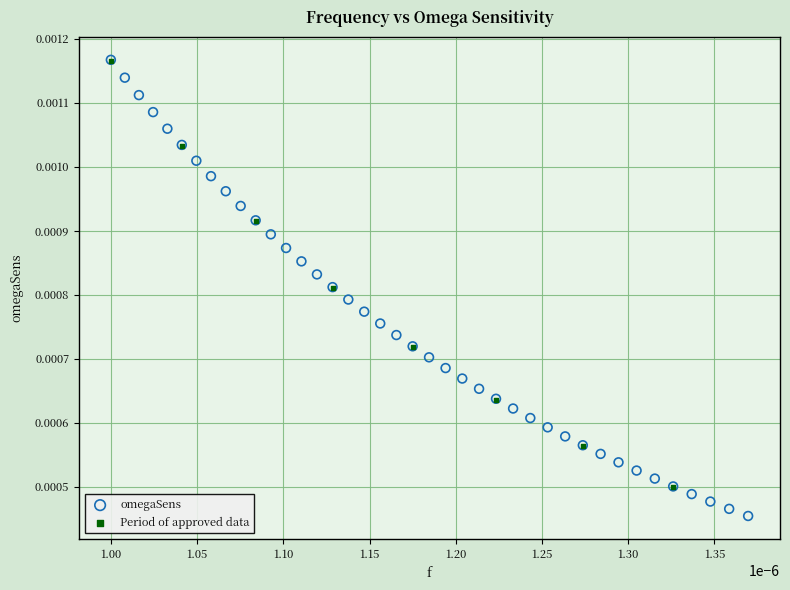

Which series has the widest spread of Y values?

omegaSens